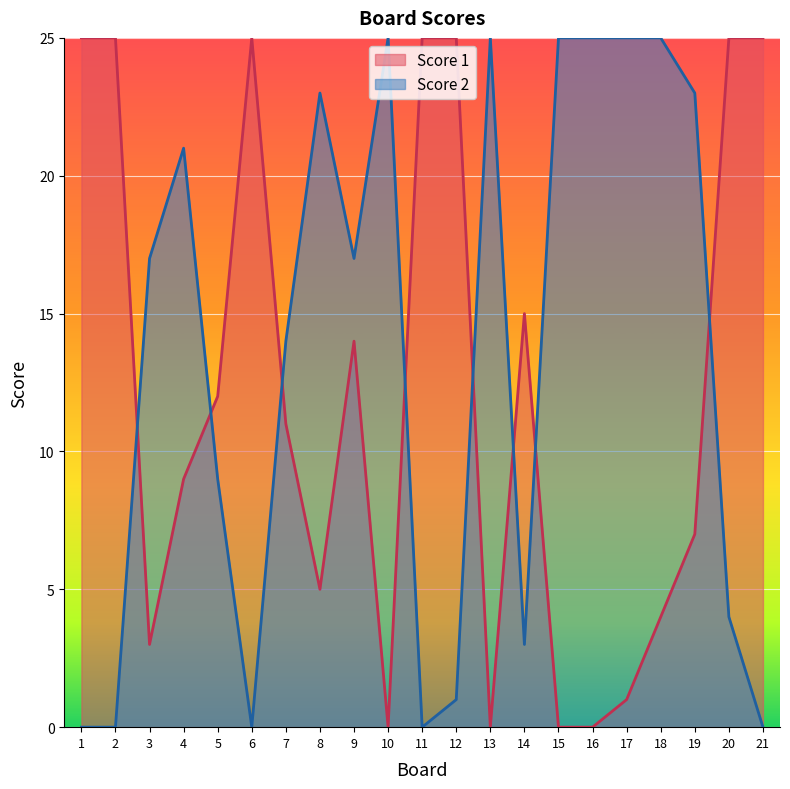

The value of Score 2 at 16 is 38. True or false?

False